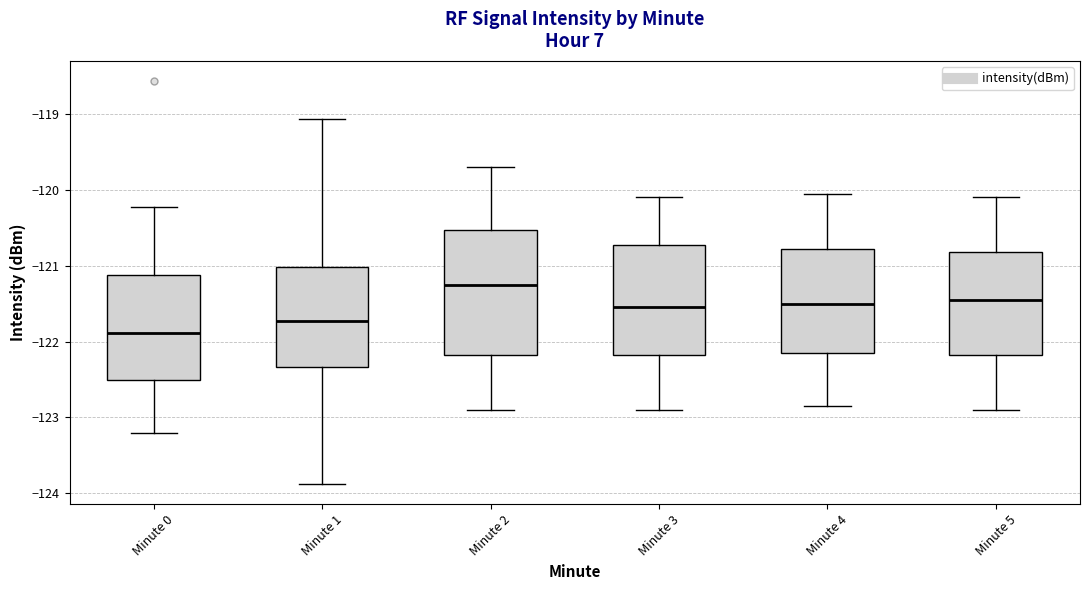

Reading left to right, transcribe this box plot: for each box, give where its median line is, the range the box spans, and where its two whiskers end, as read against the y-axis. The values are not printed on the chart, so give them approximately, as read against the axis.

Minute 0: median -121.9, box -122.5 to -121.1, whiskers -123.2 to -120.2
Minute 1: median -121.7, box -122.3 to -121.0, whiskers -123.9 to -119.1
Minute 2: median -121.2, box -122.2 to -120.5, whiskers -122.9 to -119.7
Minute 3: median -121.5, box -122.2 to -120.7, whiskers -122.9 to -120.1
Minute 4: median -121.5, box -122.1 to -120.8, whiskers -122.8 to -120.0
Minute 5: median -121.4, box -122.2 to -120.8, whiskers -122.9 to -120.1